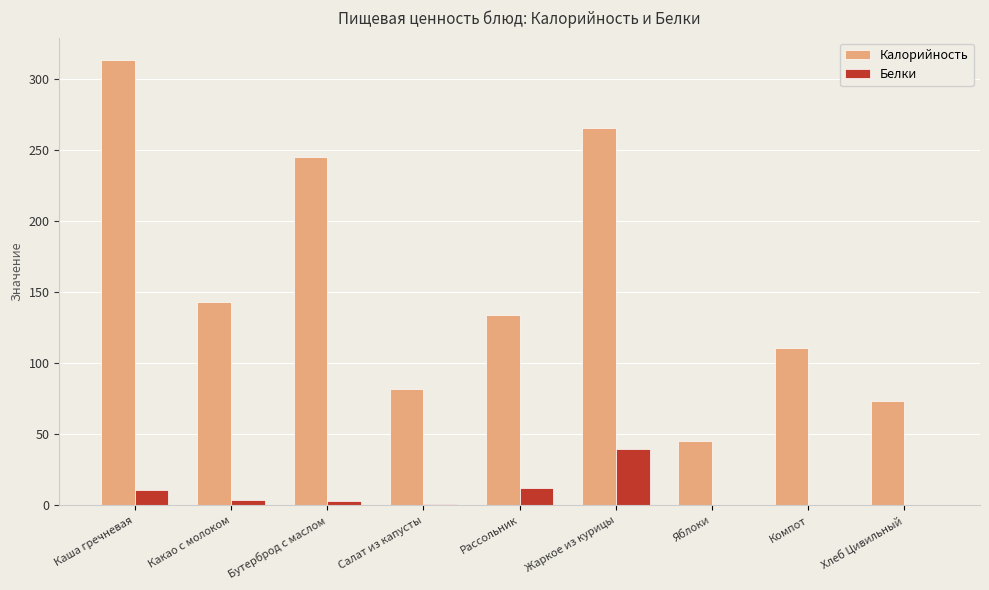

At which category is the sum across all series the highest?

Каша гречневая